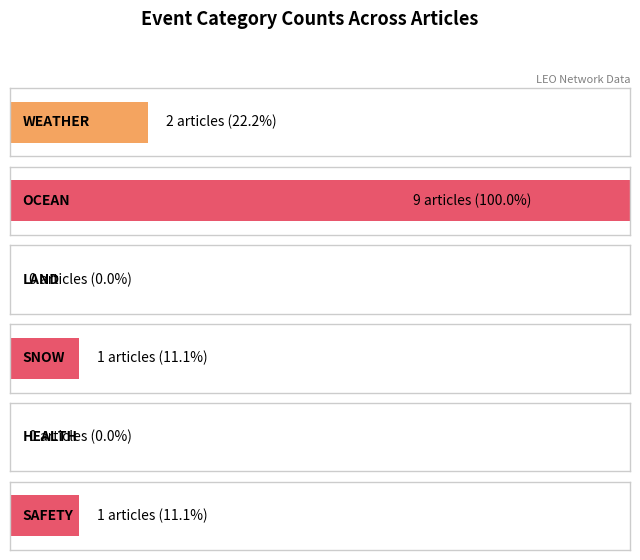

Which series has the largest total across all categories?

OCEAN